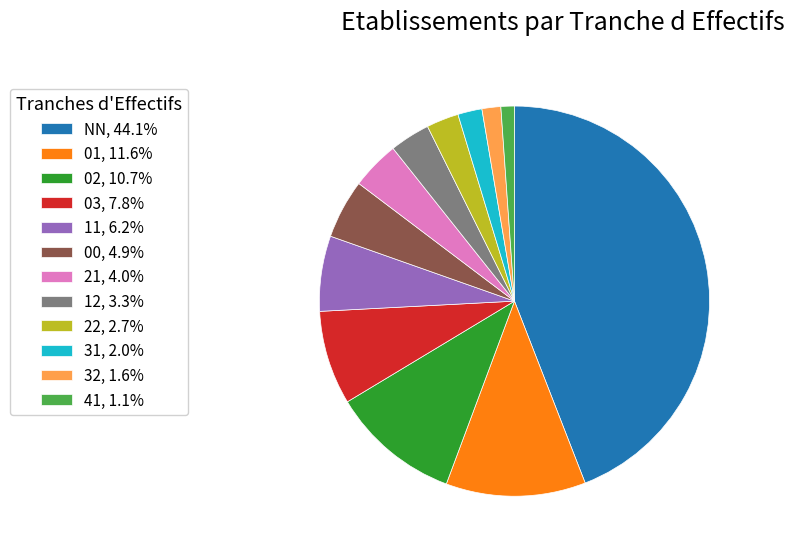

Is there a majority slice in this chart?

No